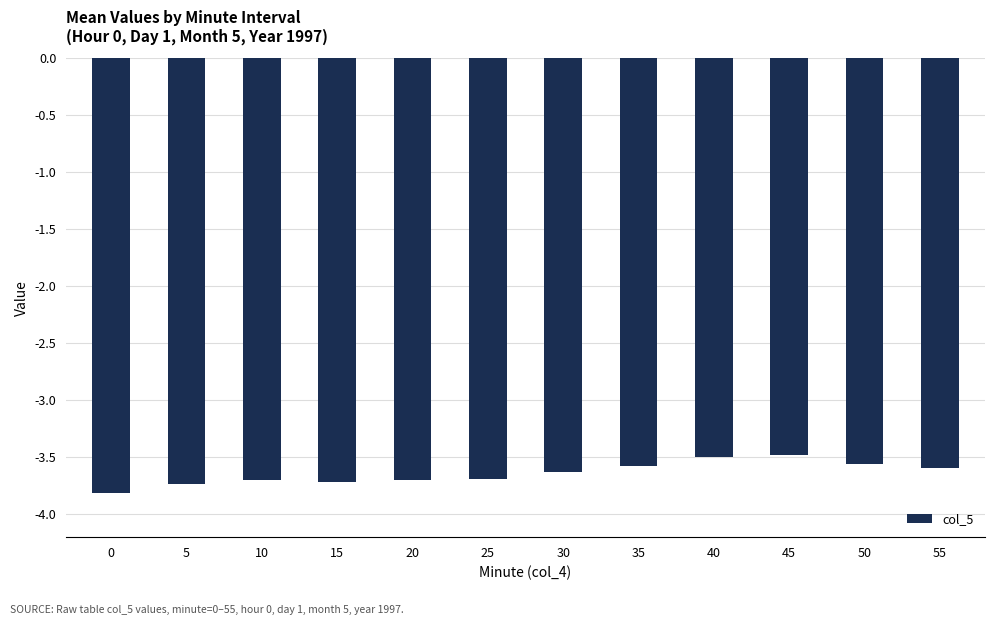

The chart shows a value of -1.8 at 40. True or false?

False